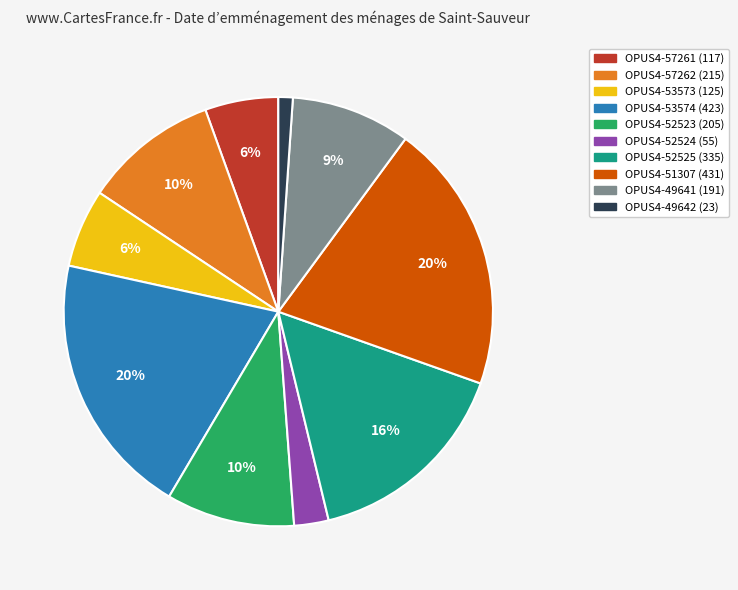

Does OPUS4-53574 represent more than half of the total?

No